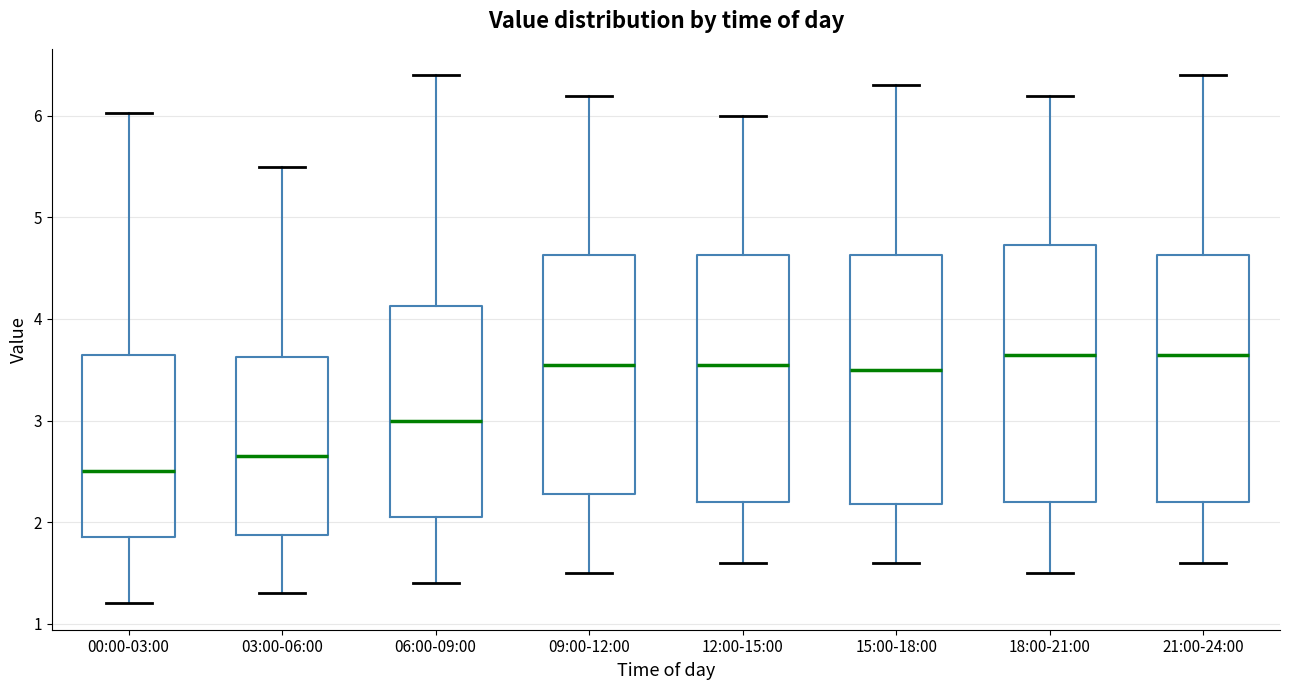

Reading left to right, transcribe this box plot: for each box, give where its median line is, the range the box spans, and where its two whiskers end, as read against the y-axis. The values are not printed on the chart, so give them approximately, as read against the axis.

00:00-03:00: median 2.5, box 1.9 to 3.6, whiskers 1.2 to 6.0
03:00-06:00: median 2.7, box 1.9 to 3.6, whiskers 1.3 to 5.5
06:00-09:00: median 3.0, box 2.1 to 4.1, whiskers 1.4 to 6.4
09:00-12:00: median 3.6, box 2.3 to 4.6, whiskers 1.5 to 6.2
12:00-15:00: median 3.6, box 2.2 to 4.6, whiskers 1.6 to 6.0
15:00-18:00: median 3.5, box 2.2 to 4.6, whiskers 1.6 to 6.3
18:00-21:00: median 3.7, box 2.2 to 4.7, whiskers 1.5 to 6.2
21:00-24:00: median 3.7, box 2.2 to 4.6, whiskers 1.6 to 6.4